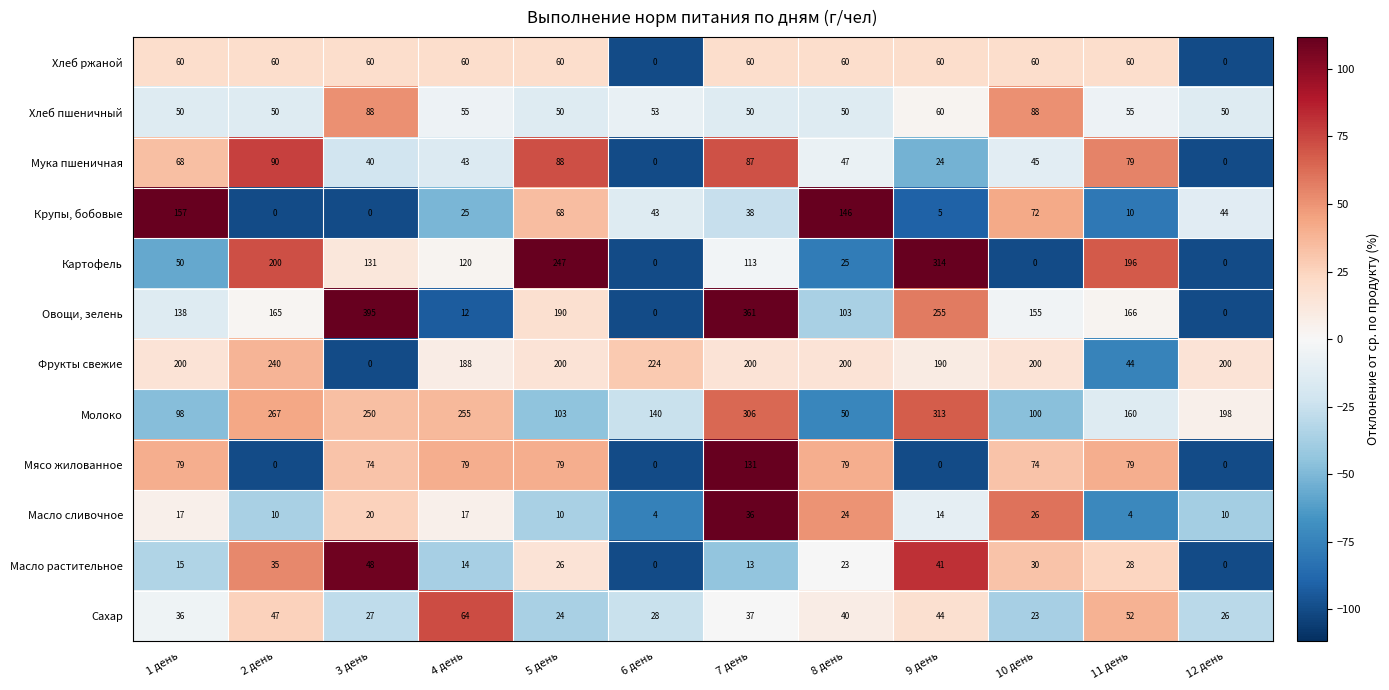

What is the average value of the Картофель series?

116